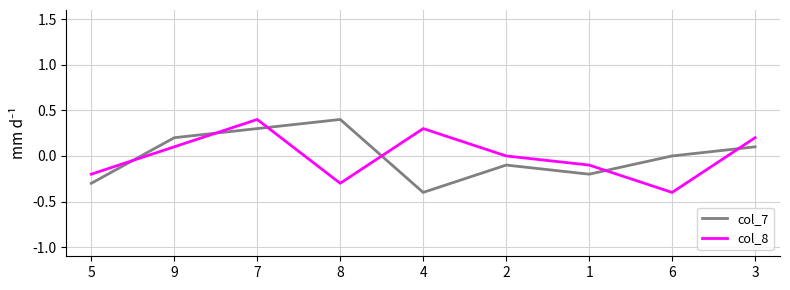

Count the number of categories in the chart.

9